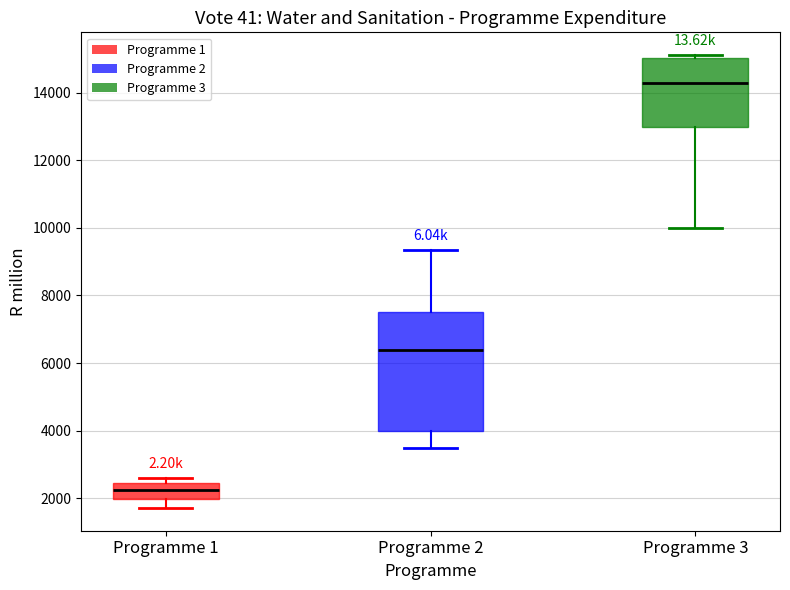

Reading left to right, transcribe this box plot: for each box, give where its median line is, the range the box spans, and where its two whiskers end, as read against the y-axis. The values are not printed on the chart, so give them approximately, as read against the axis.

Programme 1: median 2200, box 2000 to 2400, whiskers 1800 to 2600
Programme 2: median 6400, box 4000 to 7600, whiskers 3400 to 9400
Programme 3: median 14200, box 13000 to 15000, whiskers 10000 to 15200